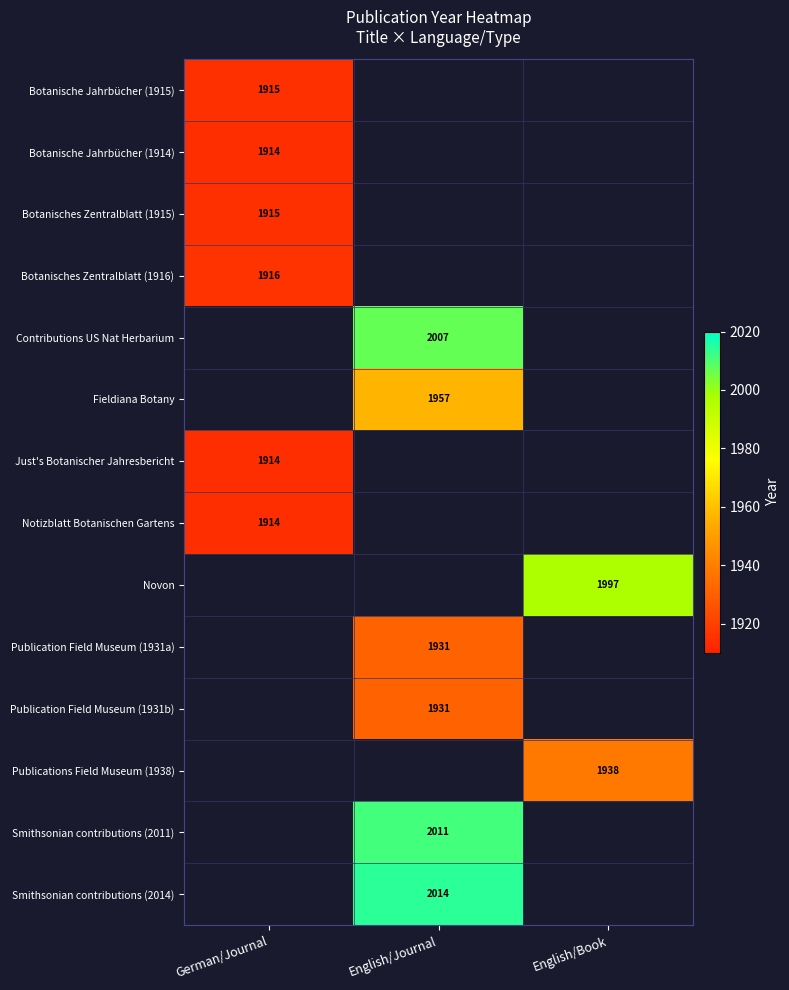

True or false: Botanisches Zentralblatt (1916) has a value of 1916 at German/Journal.

True